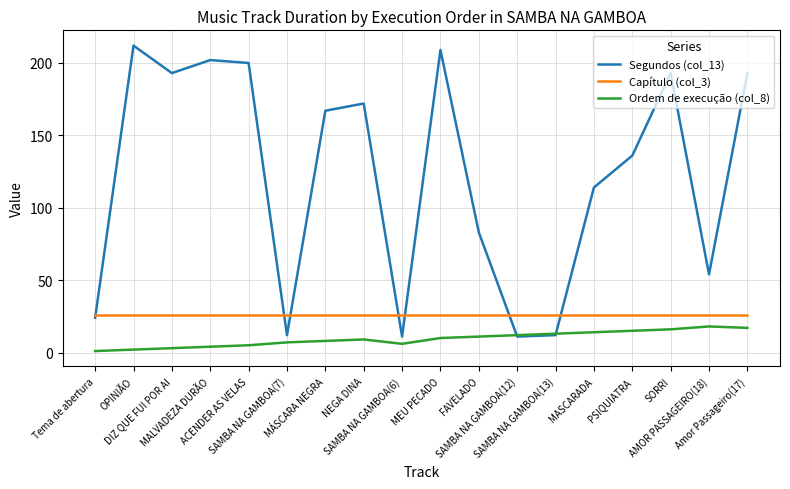

What is the sum of all Capítulo (col_3) values?

468